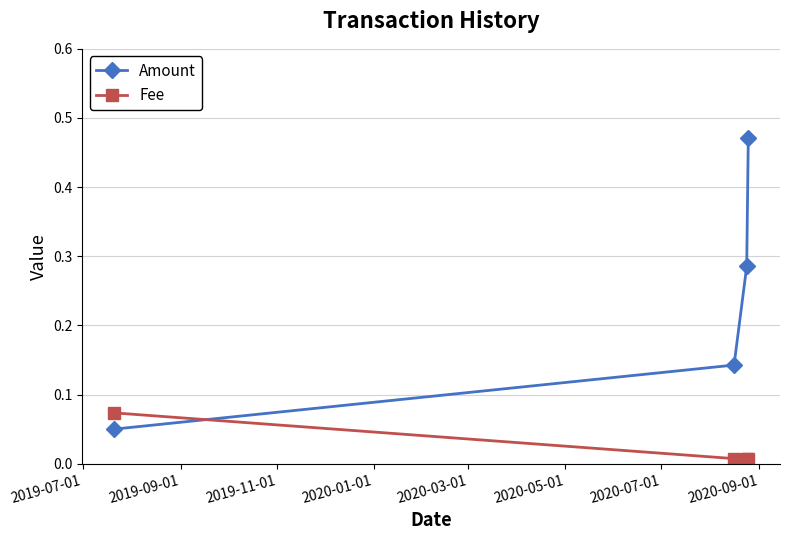

What are all the series names shown in the legend?

Amount, Fee